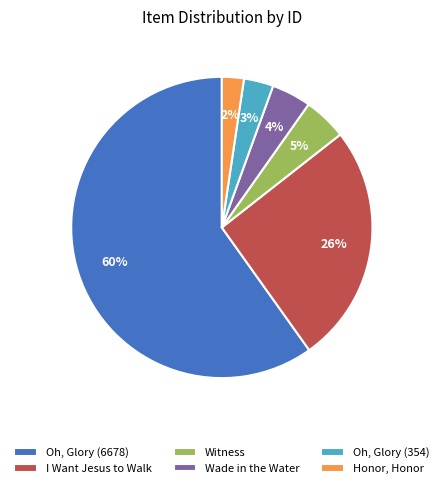

How many segments does this pie chart have?

6